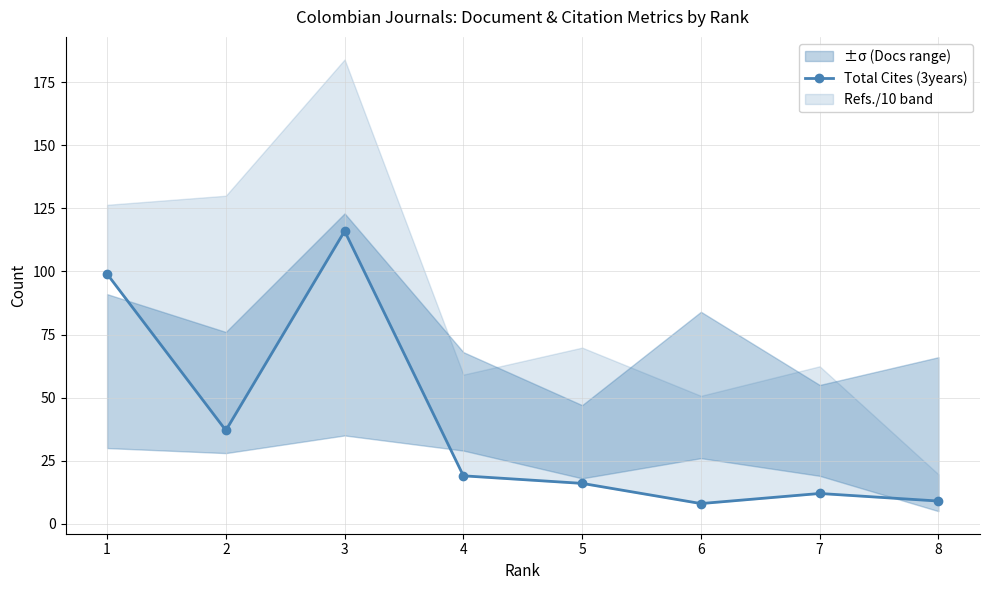

Reading right to left, extract all data points from this chart.

8=9	7=12	6=8	5=16	4=19	3=116	2=37	1=99